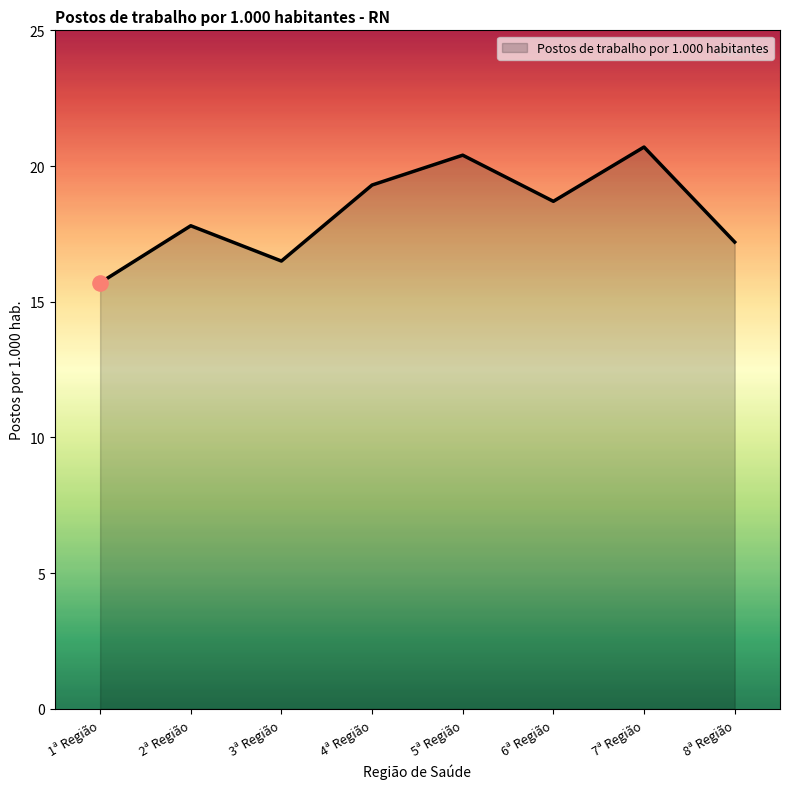

What is the change in value from 4ª Região to 6ª Região?

-0.6